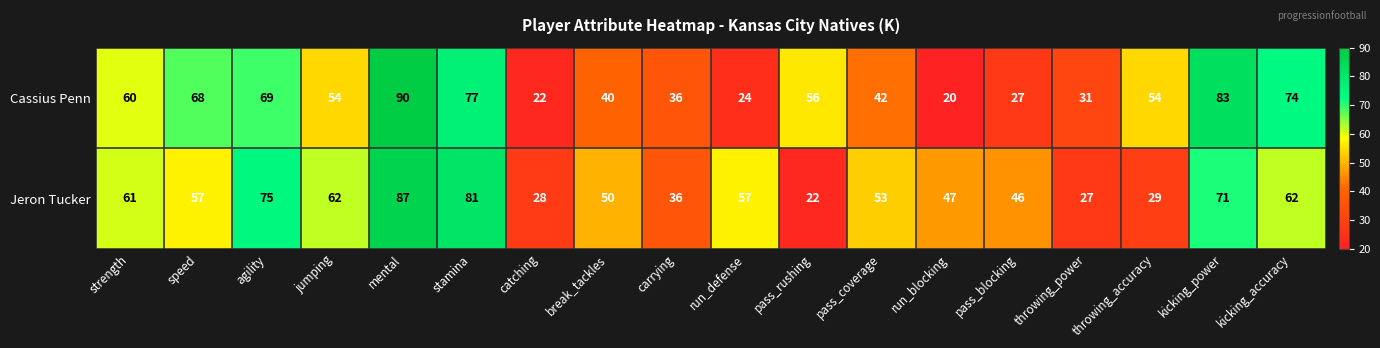

Count the number of data series in this chart.

2